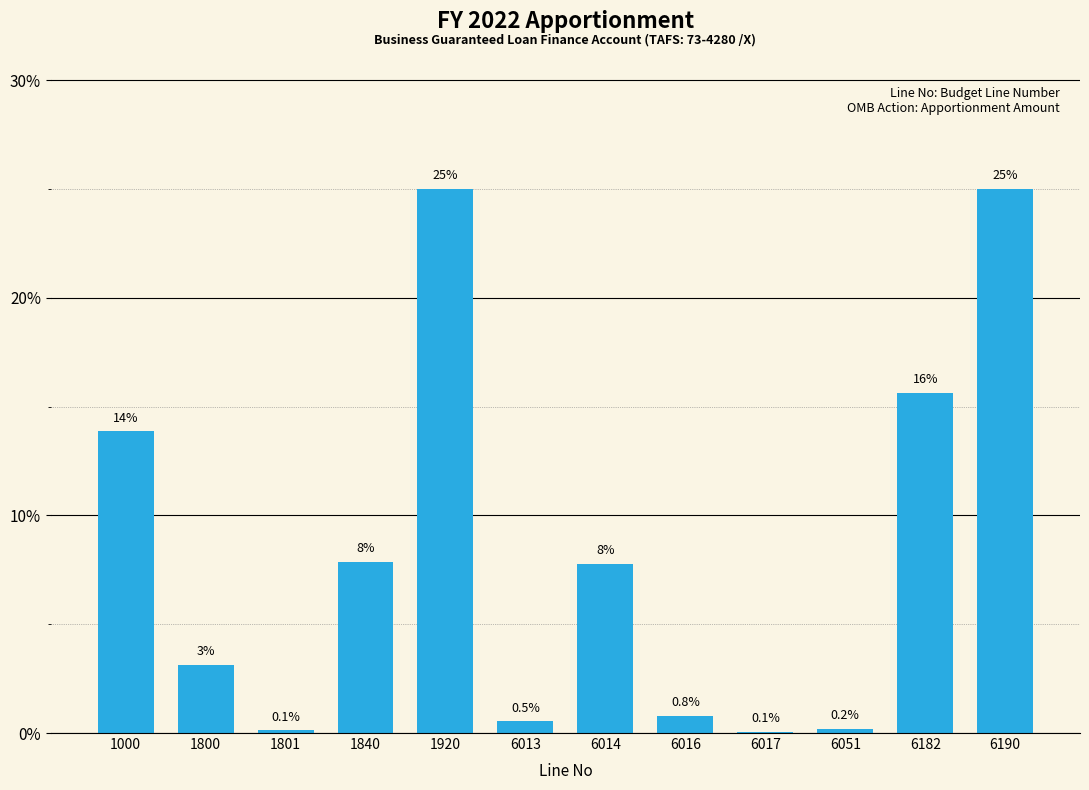

What is the greatest value displayed?

25.0